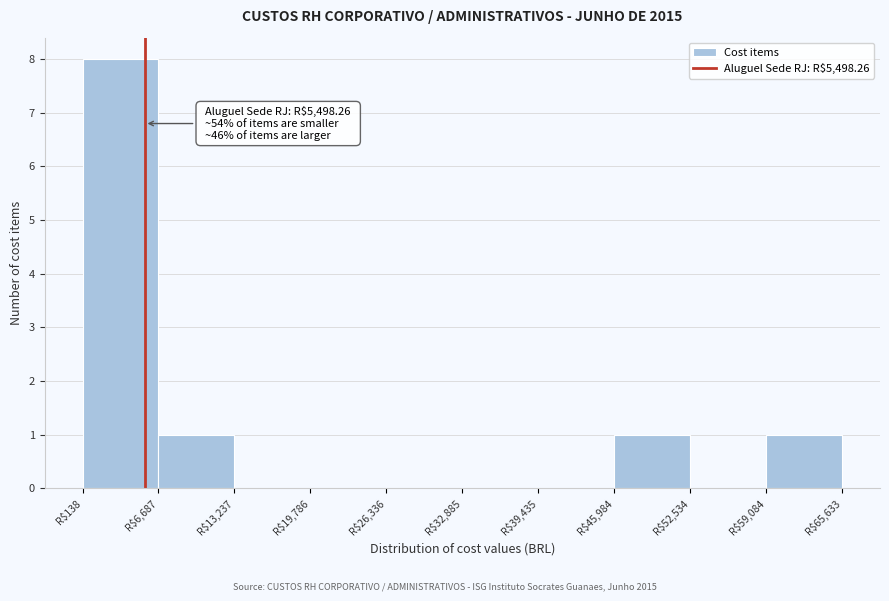

Over which range of the x-axis is the bar tallest?

0 to 7000